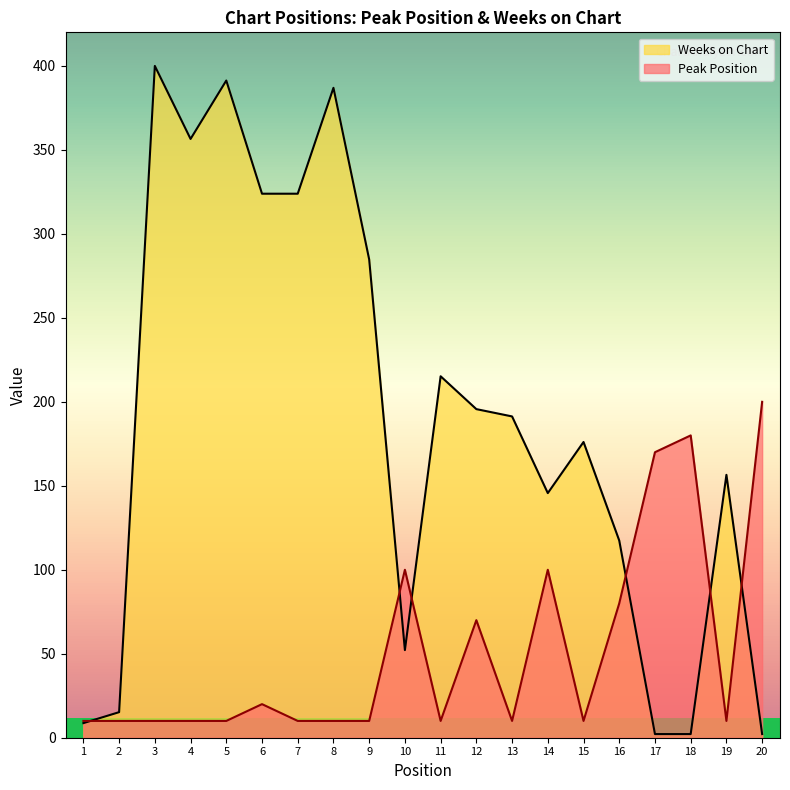

True or false: Weeks on Chart has a value of 195.7 at 12.

True